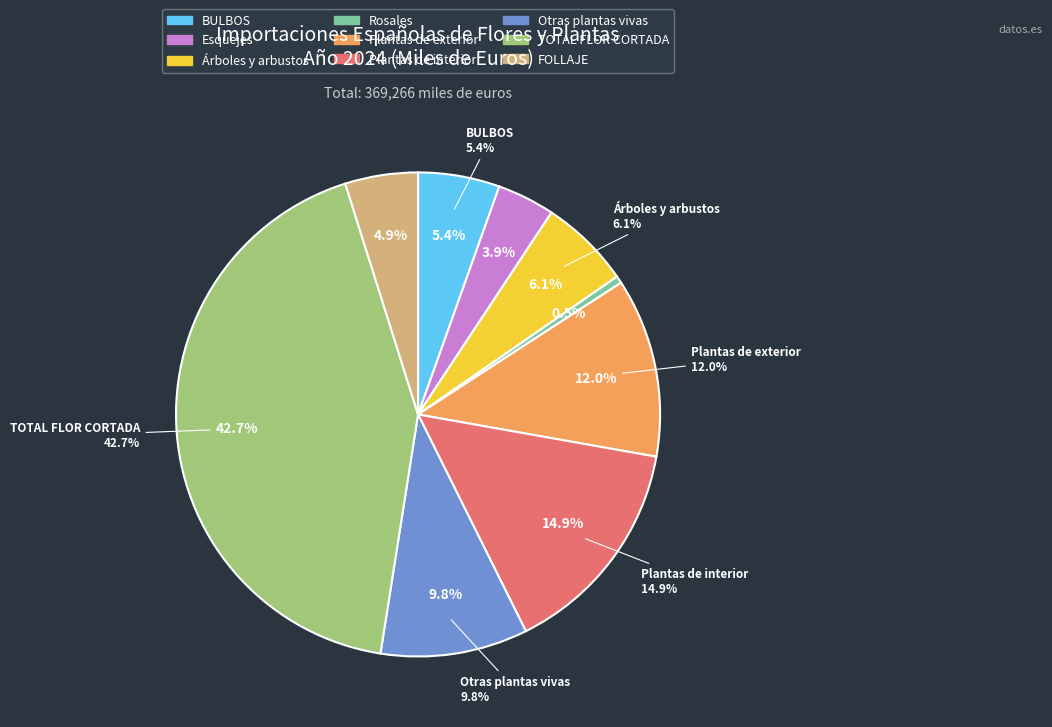

Combined, what portion of the pie is Plantas de exterior and TOTAL FLOR CORTADA?

54.6%